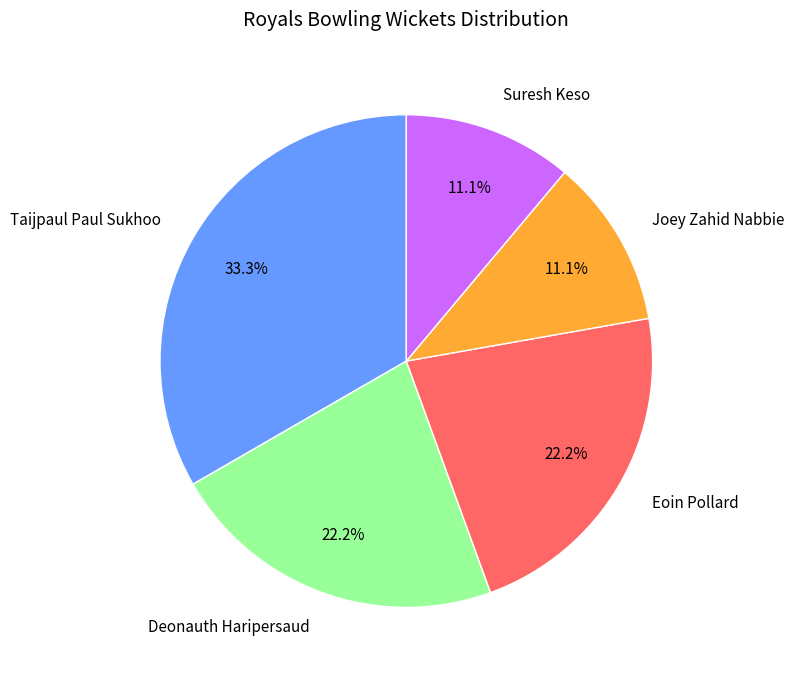

Does Joey Zahid Nabbie account for over 50% of the chart?

No